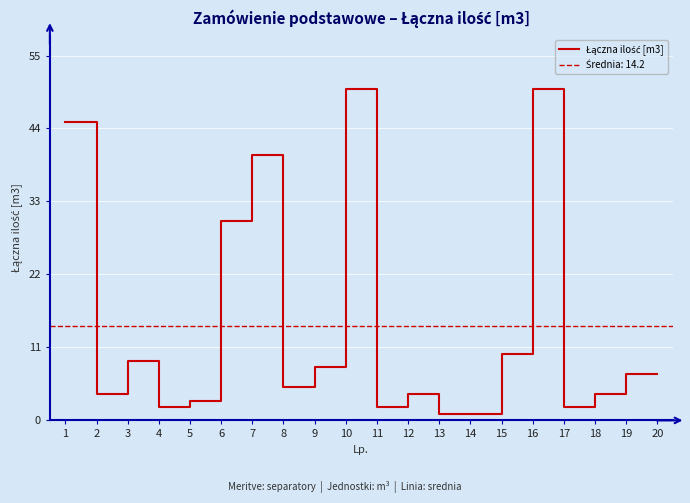

What is the value of the 15th point from the left?

10